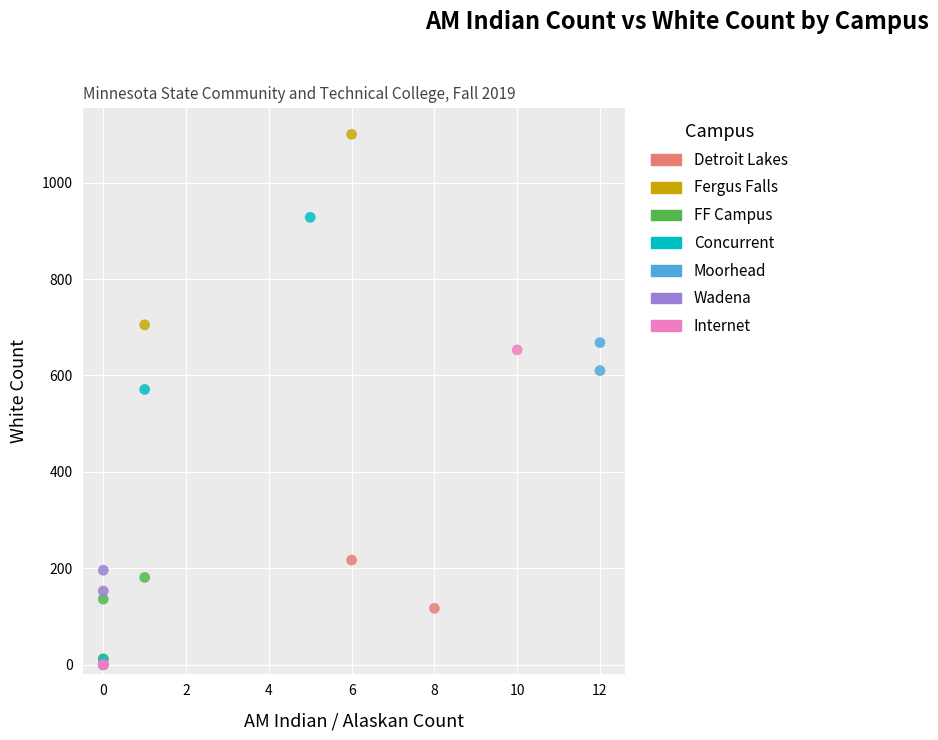

What are all the series names shown in the legend?

Detroit Lakes, Fergus Falls, FF Campus, Concurrent, Moorhead, Wadena, Internet